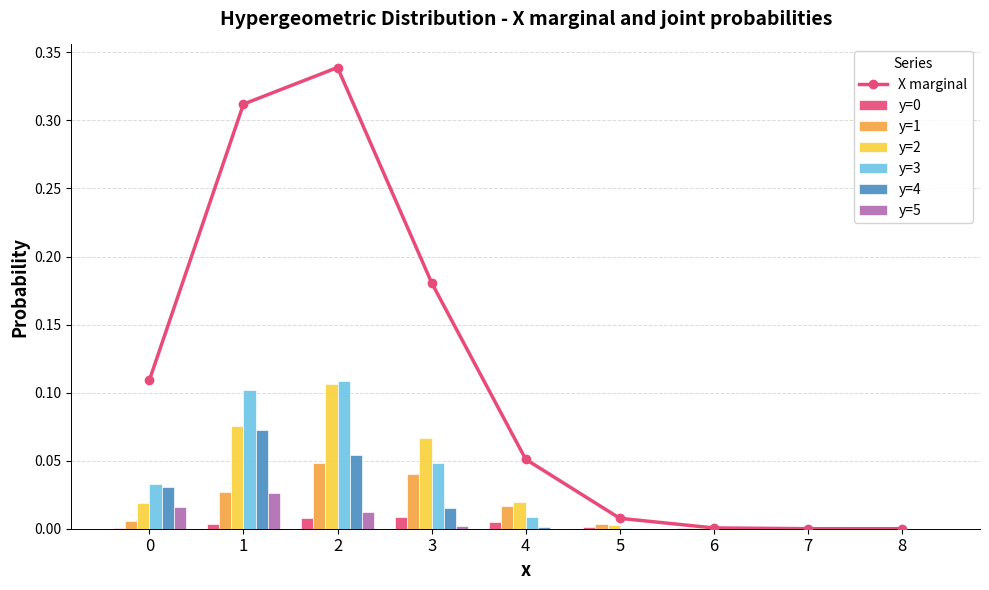

What is the sum of the values at 5 and 0?

0.1